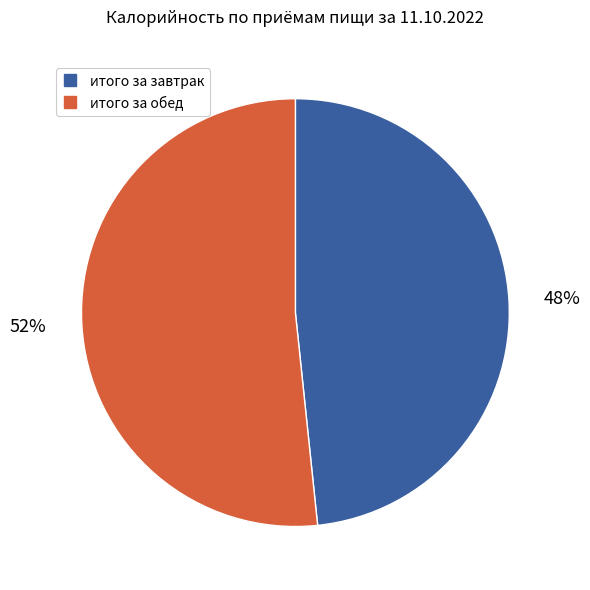

The итого за обед slice represents 63% of the pie. True or false?

False